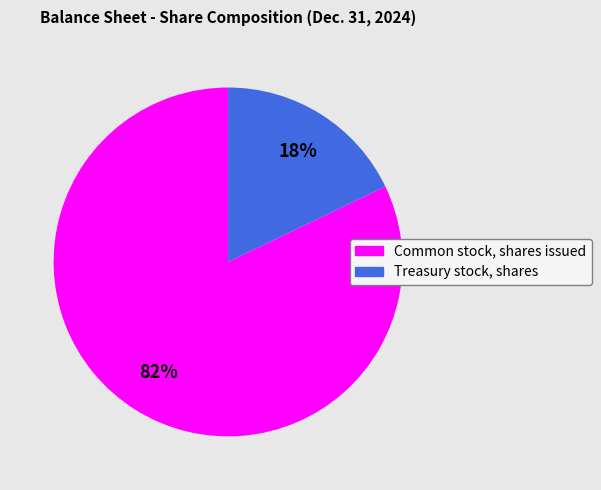

The Common stock, shares issued slice represents 69% of the pie. True or false?

False